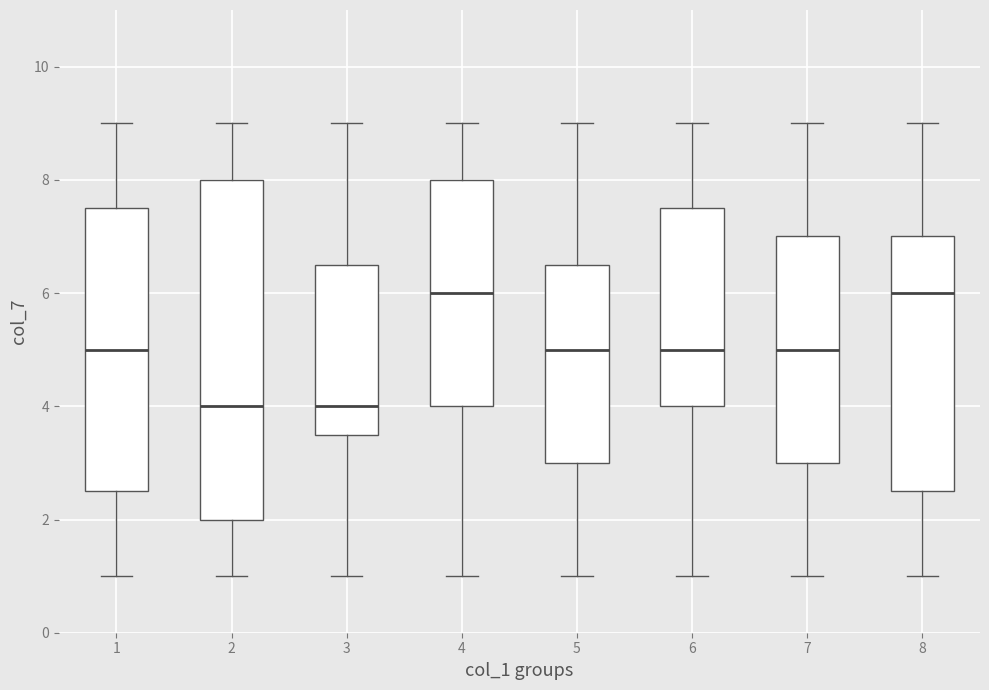

Reading left to right, transcribe this box plot: for each box, give where its median line is, the range the box spans, and where its two whiskers end, as read against the y-axis. The values are not printed on the chart, so give them approximately, as read against the axis.

1: median 5.0, box 2.6 to 7.6, whiskers 1.0 to 9.0
2: median 4.0, box 2.0 to 8.0, whiskers 1.0 to 9.0
3: median 4.0, box 3.6 to 6.6, whiskers 1.0 to 9.0
4: median 6.0, box 4.0 to 8.0, whiskers 1.0 to 9.0
5: median 5.0, box 3.0 to 6.6, whiskers 1.0 to 9.0
6: median 5.0, box 4.0 to 7.6, whiskers 1.0 to 9.0
7: median 5.0, box 3.0 to 7.0, whiskers 1.0 to 9.0
8: median 6.0, box 2.6 to 7.0, whiskers 1.0 to 9.0